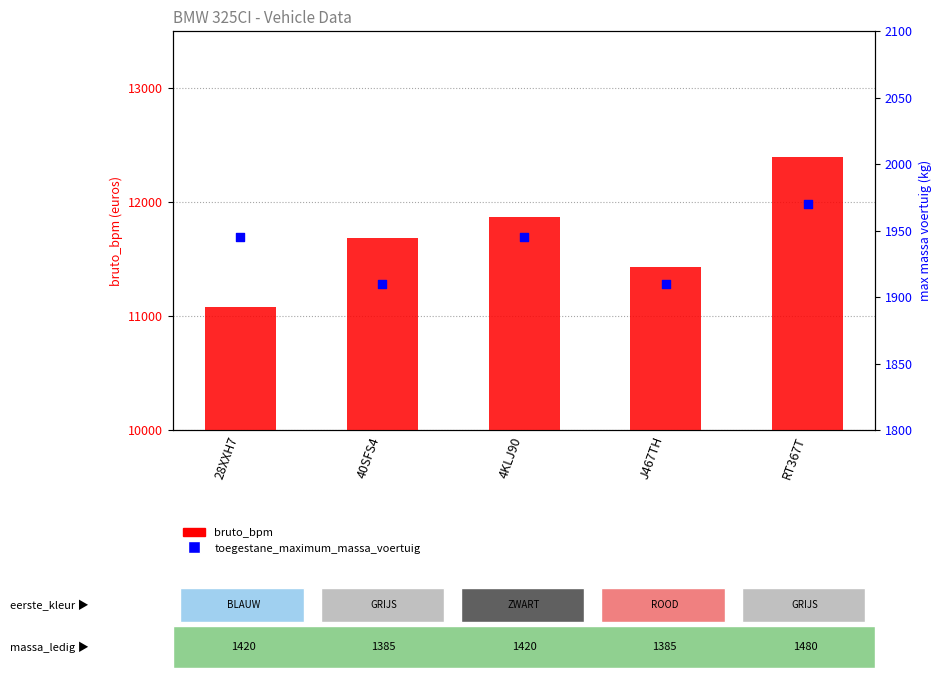

What is the total value across all series at J467TH?

13342